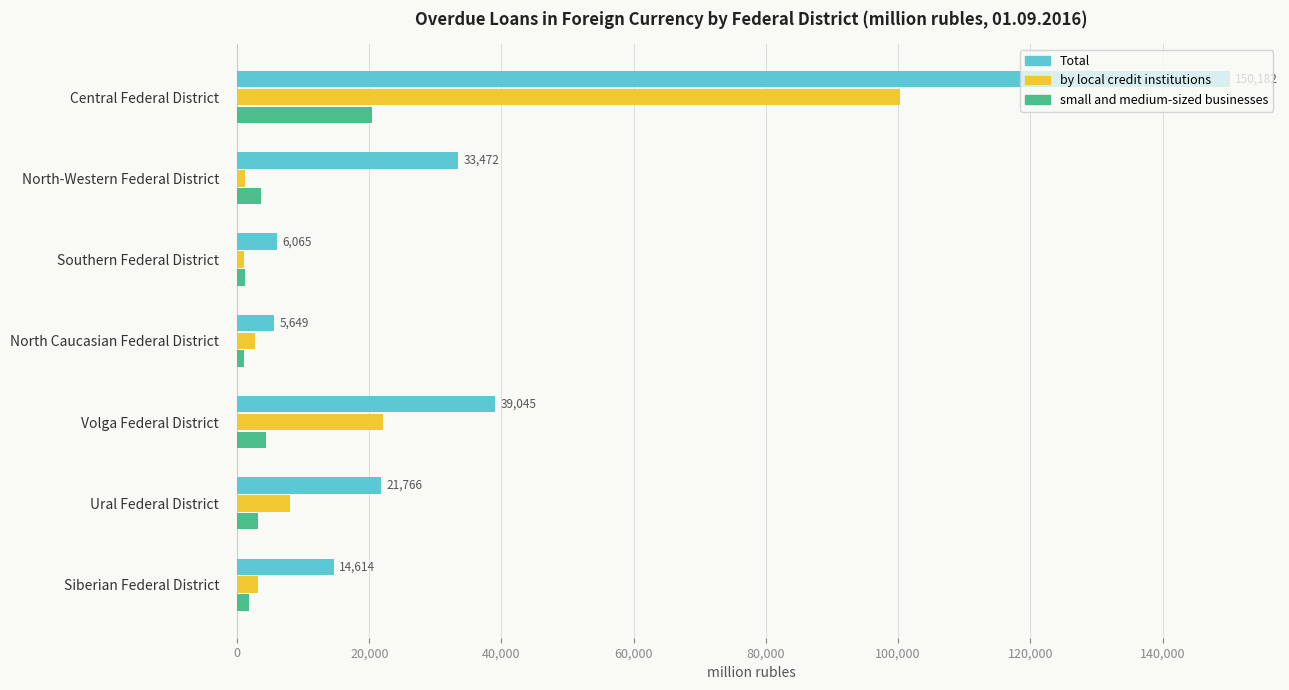

What is the sum of all small and medium-sized businesses values?

35577